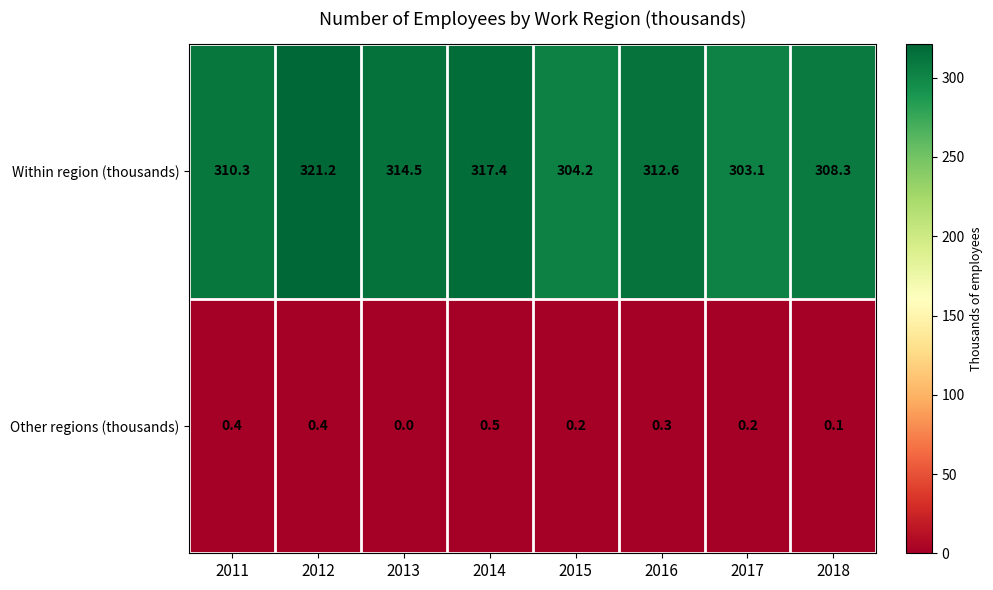

What is the sum of the Within region (thousands) values at 2013 and 2018?

622.8